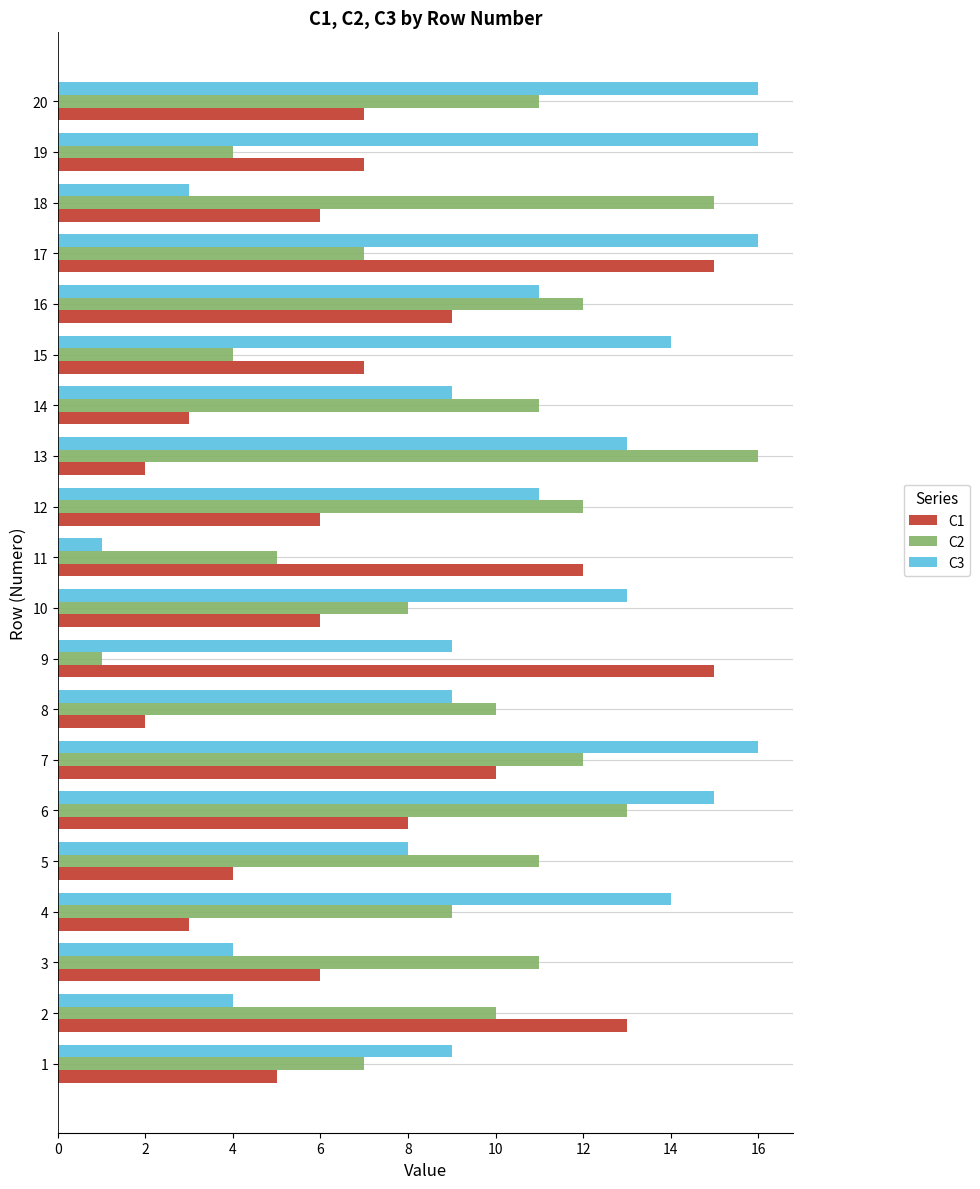

The value of C2 at 11 is 5. True or false?

True